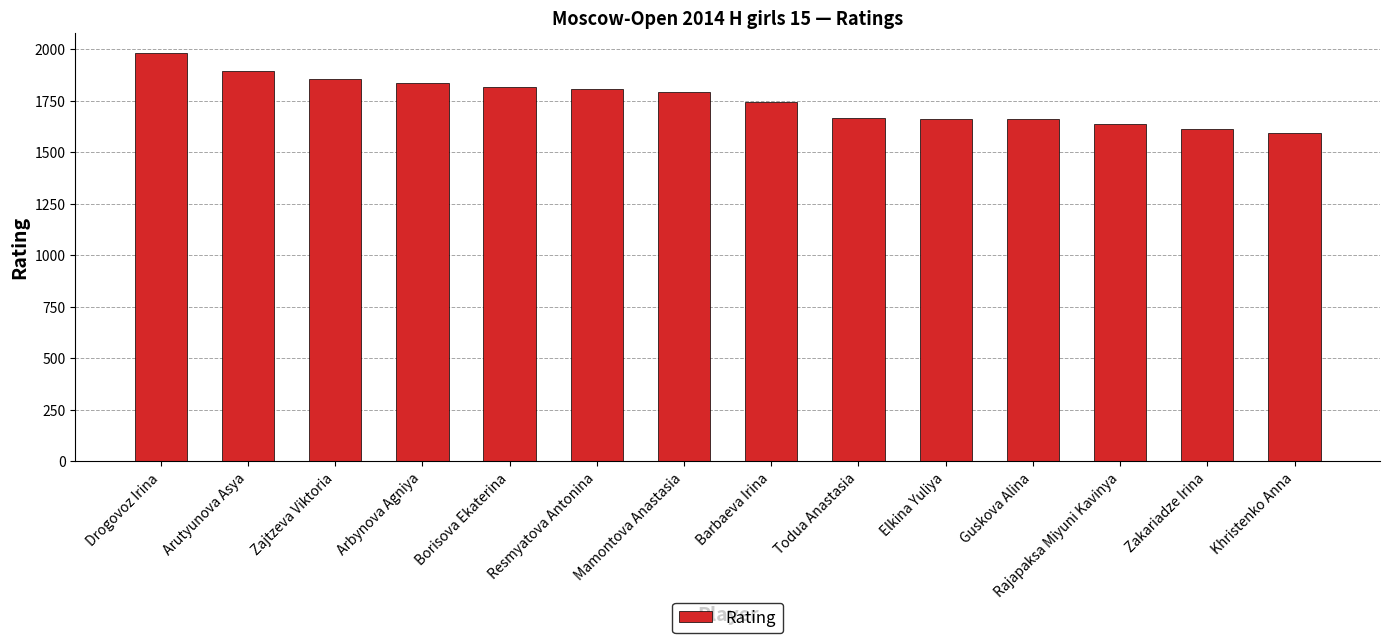

What is the ratio of the value at Arbynova Agniya to the value at Zakariadze Irina?

1.1